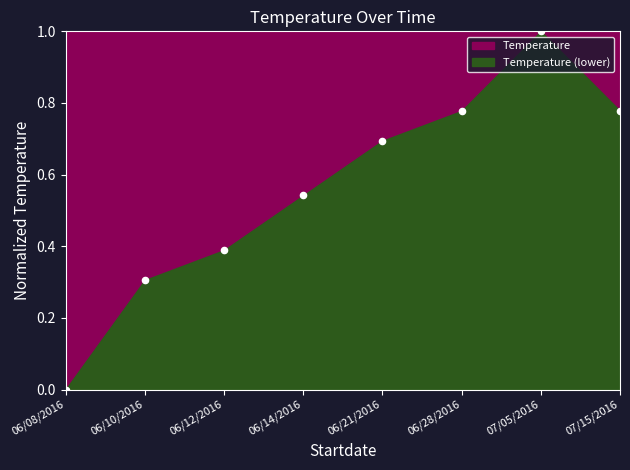

What is the range of Y values (max minus min)?

1.0